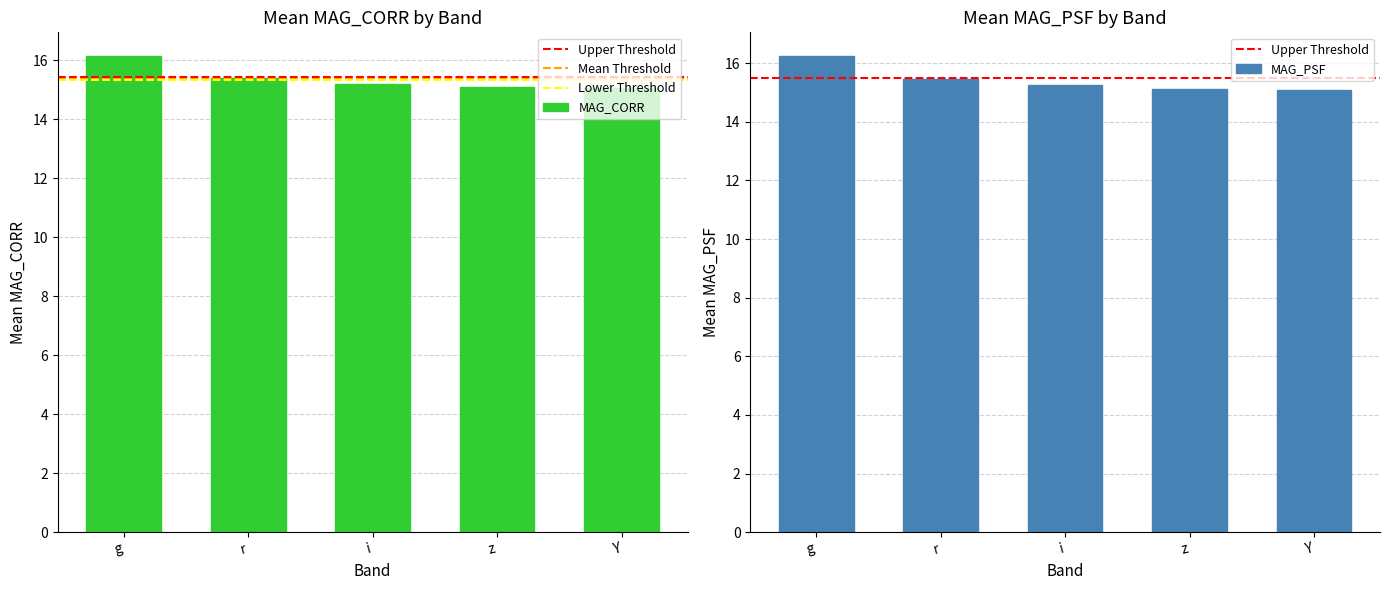

The value of MAG_PSF at i is 20.2. True or false?

False